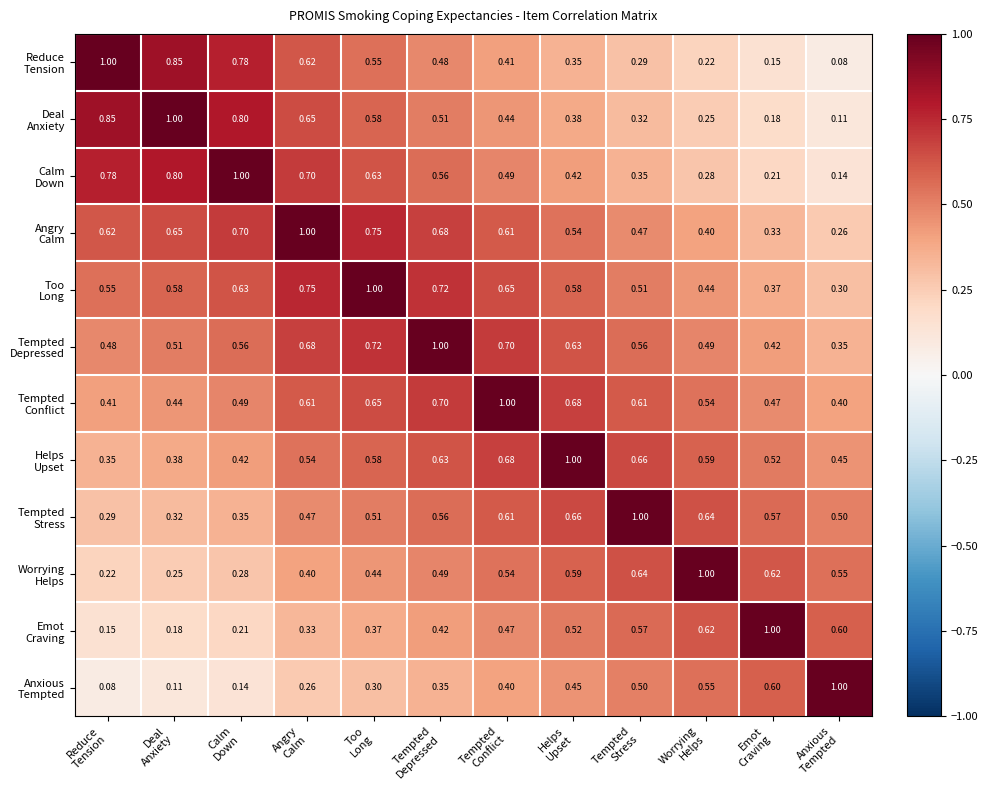

How many series are shown in this chart?

12